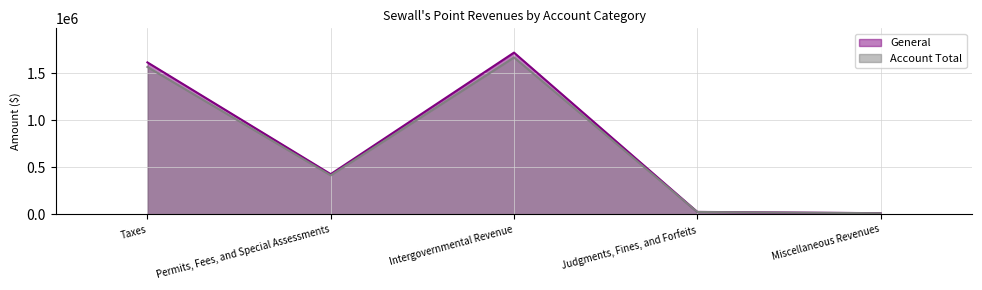

Between Taxes and Intergovernmental Revenue, which series saw the biggest shift?

General